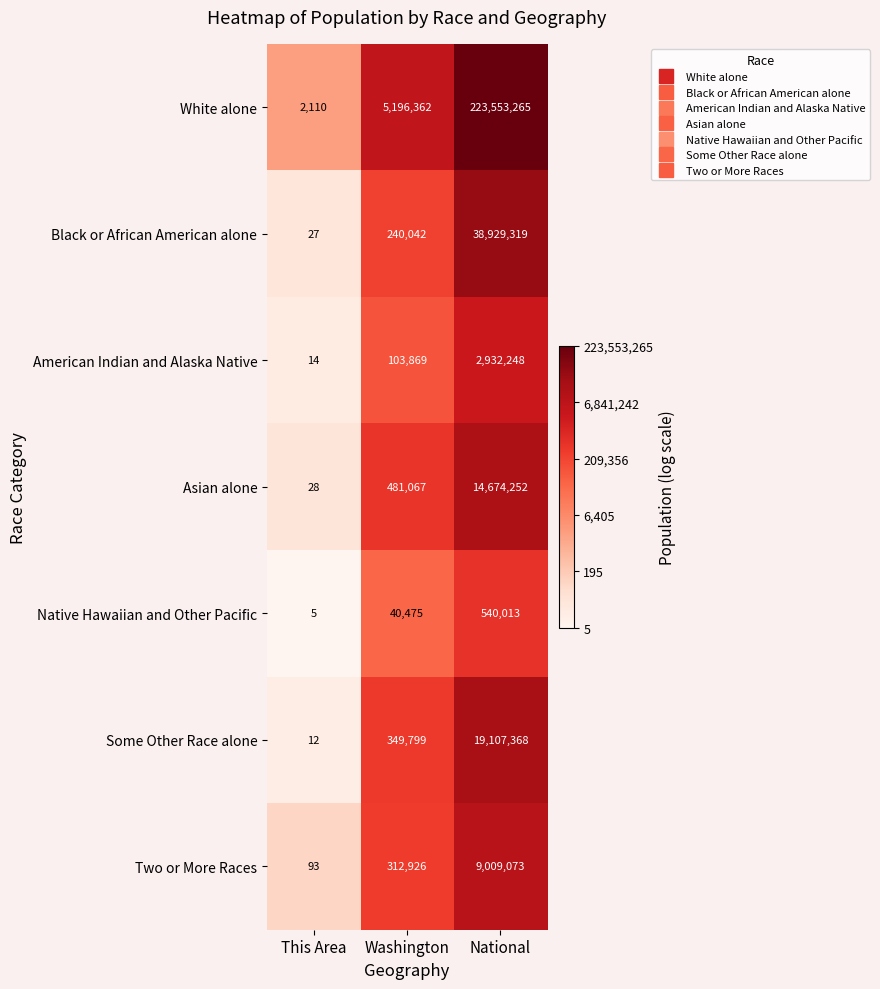

How many values in the Some Other Race alone series are below 349799?

1